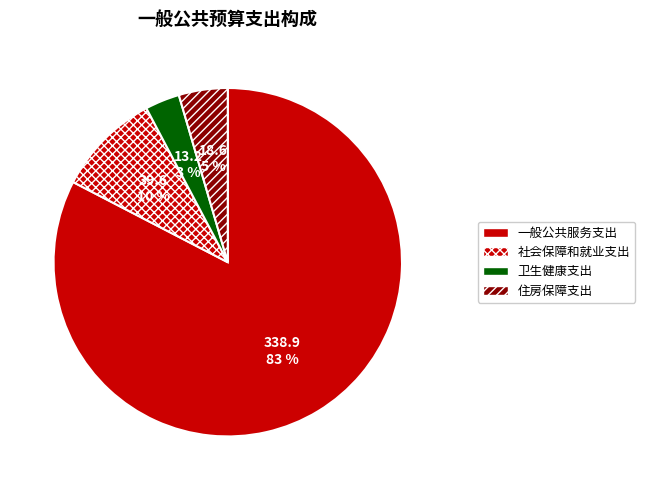

Count the number of slices in the pie.

4